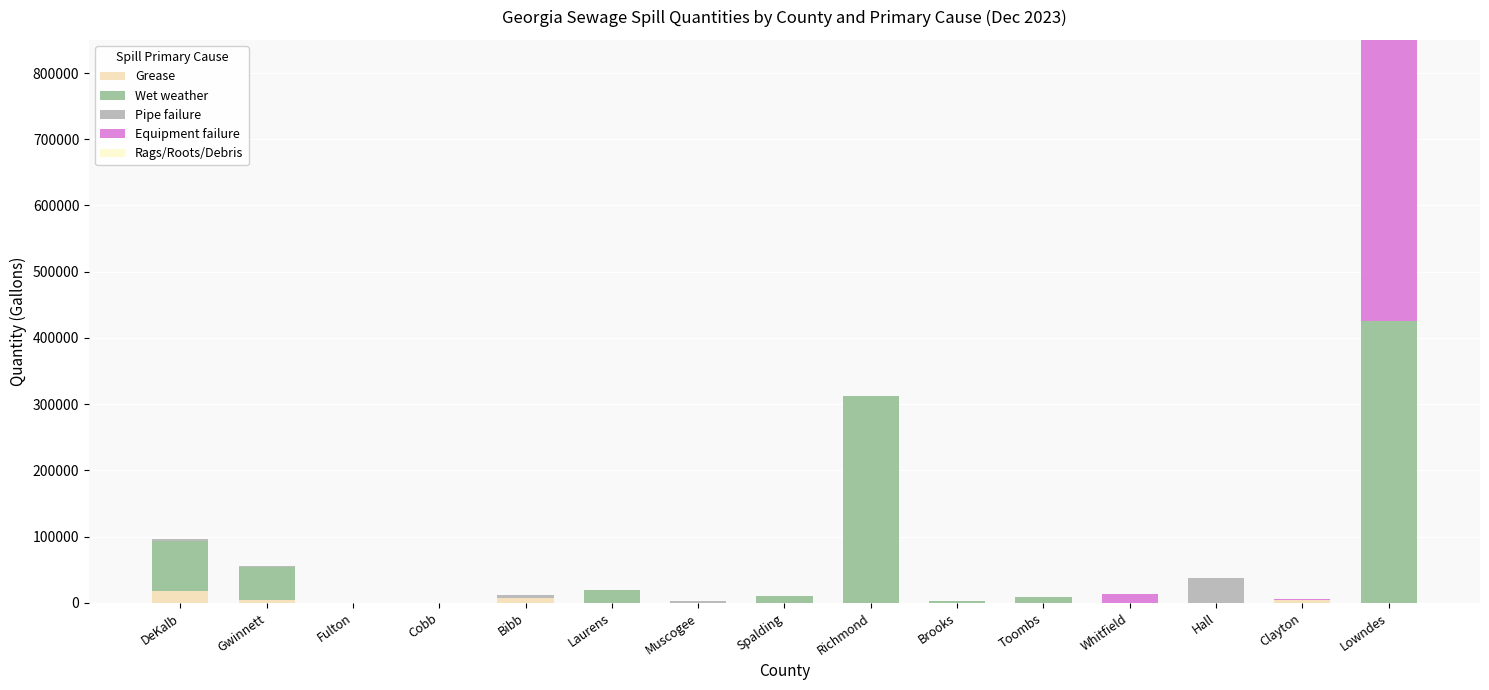

Are the bars grouped side by side (vs. stacked)?

No